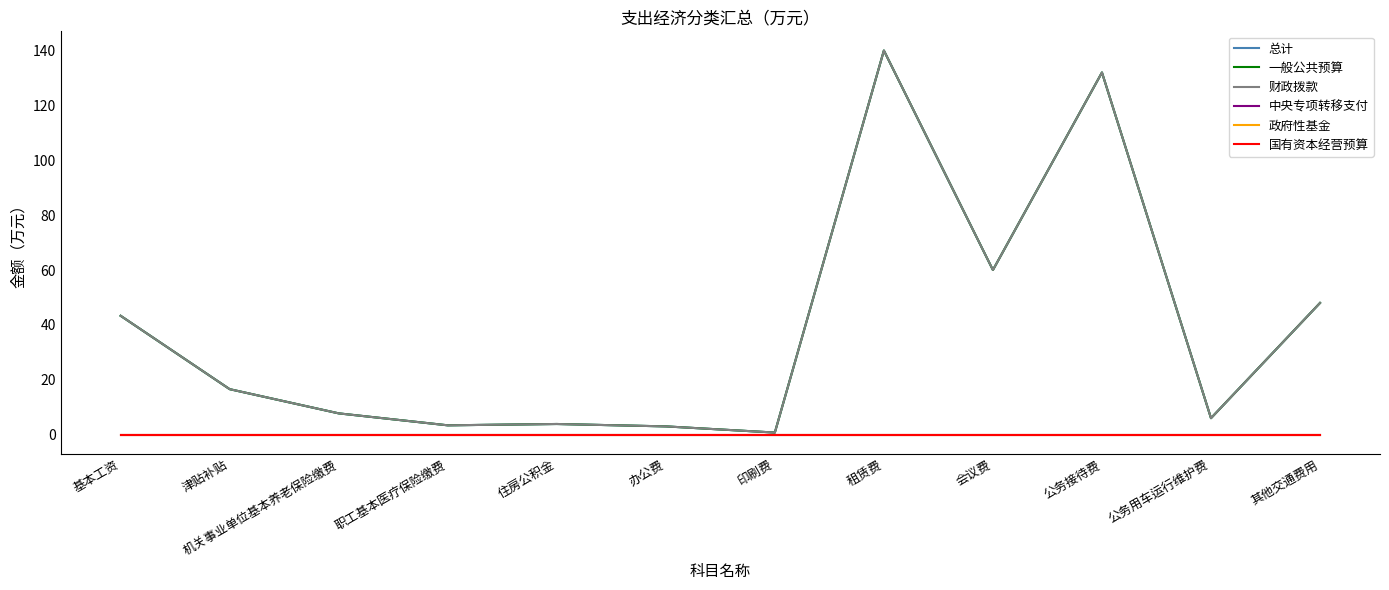

Is this an area chart (filled region under the line)?

No